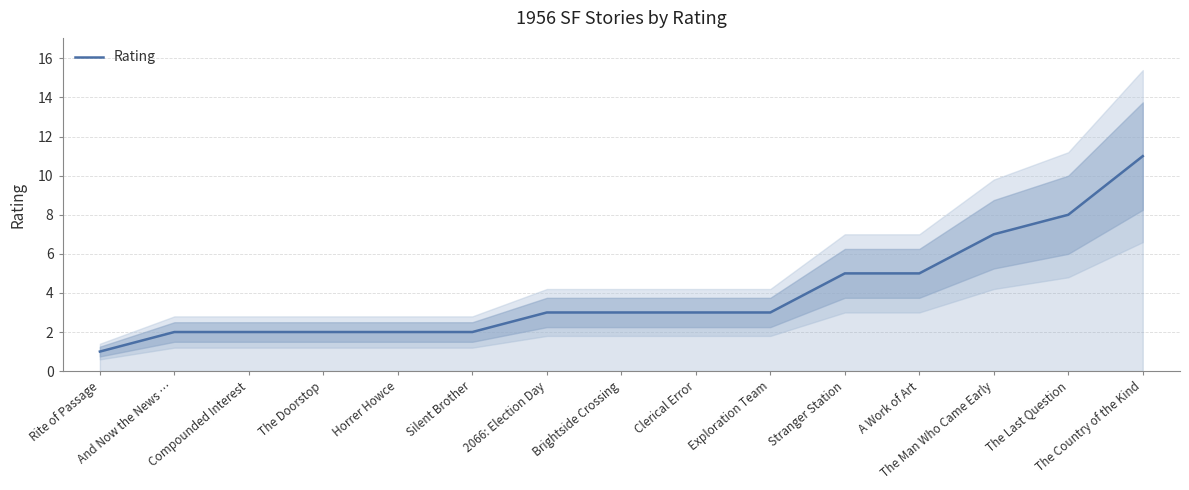

Is it true that the value at The Man Who Came Early is 4?

False